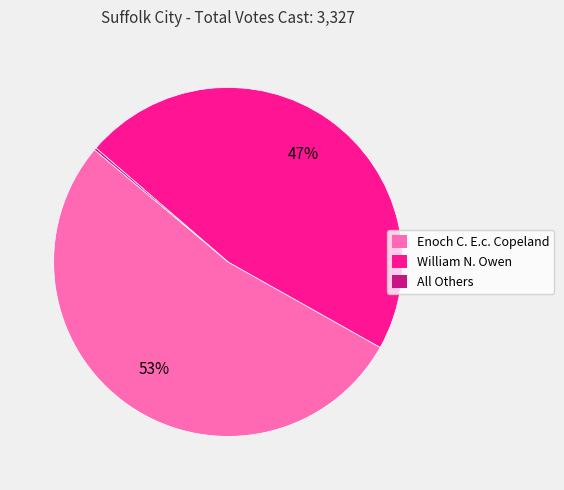

To the nearest percent, what is the difference between the largest and smallest slice percentages?

53%